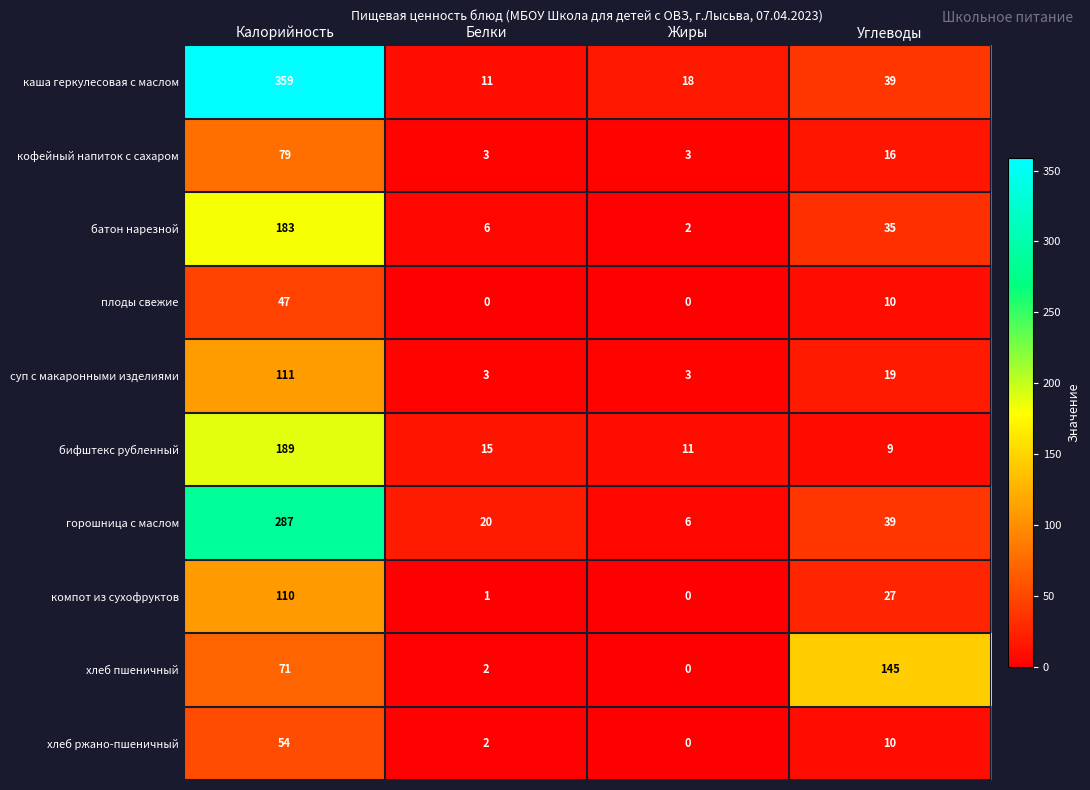

Which series has the widest spread of values?

каша геркулесовая с маслом